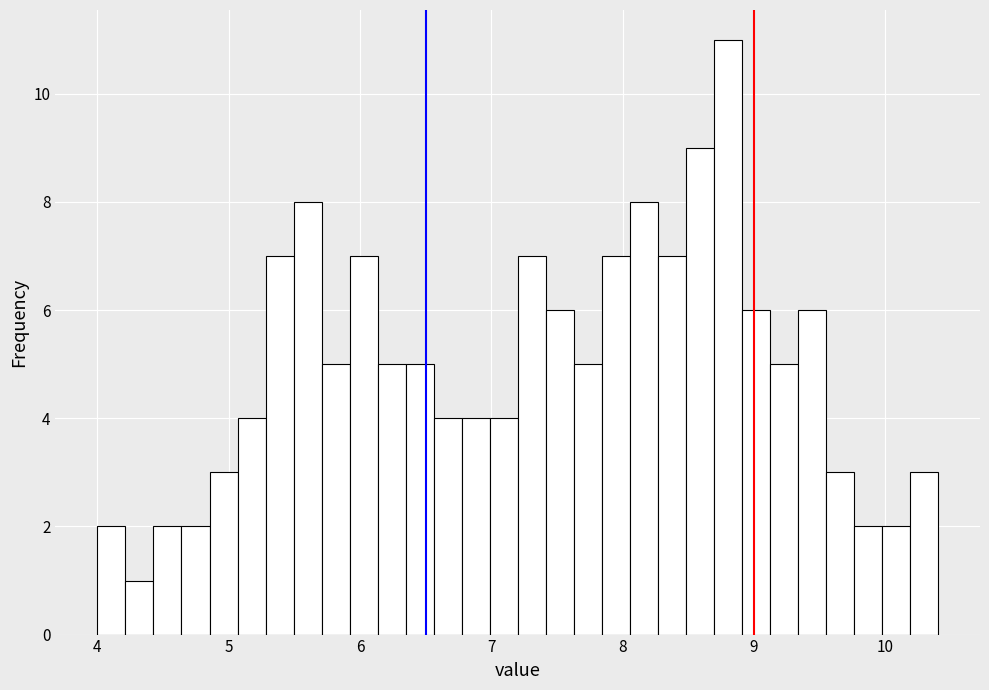

Read against the x-axis, roughly where is the centre of the tallest bar?

8.8